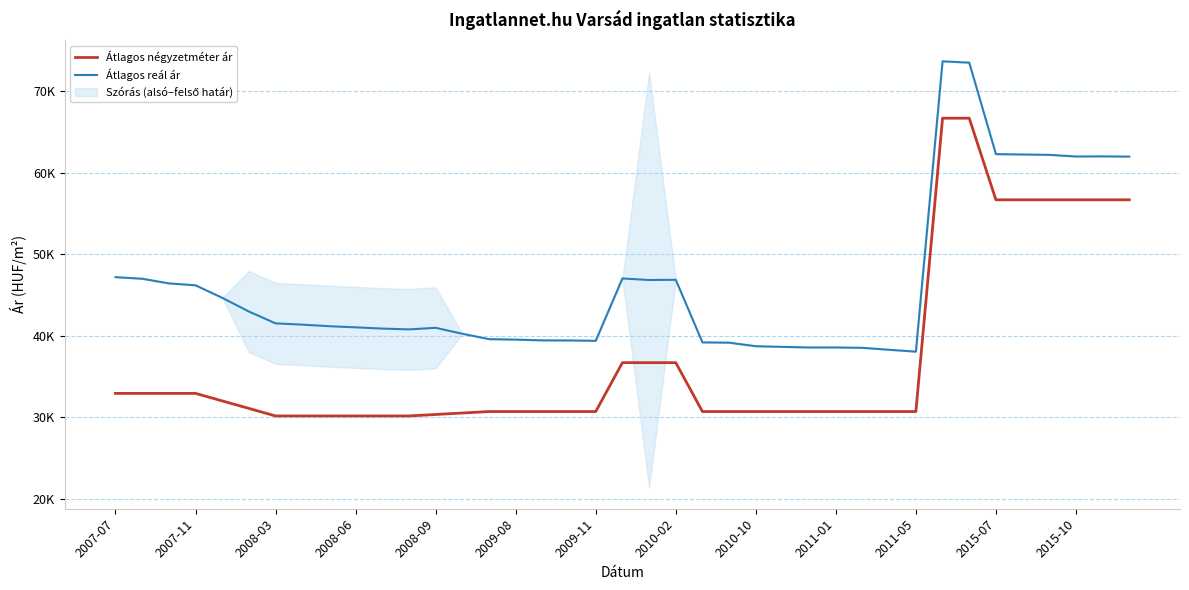

Is the value of Átlagos négyzetméter ár at 2009-11 greater than the value of Átlagos reál ár at 25?

No